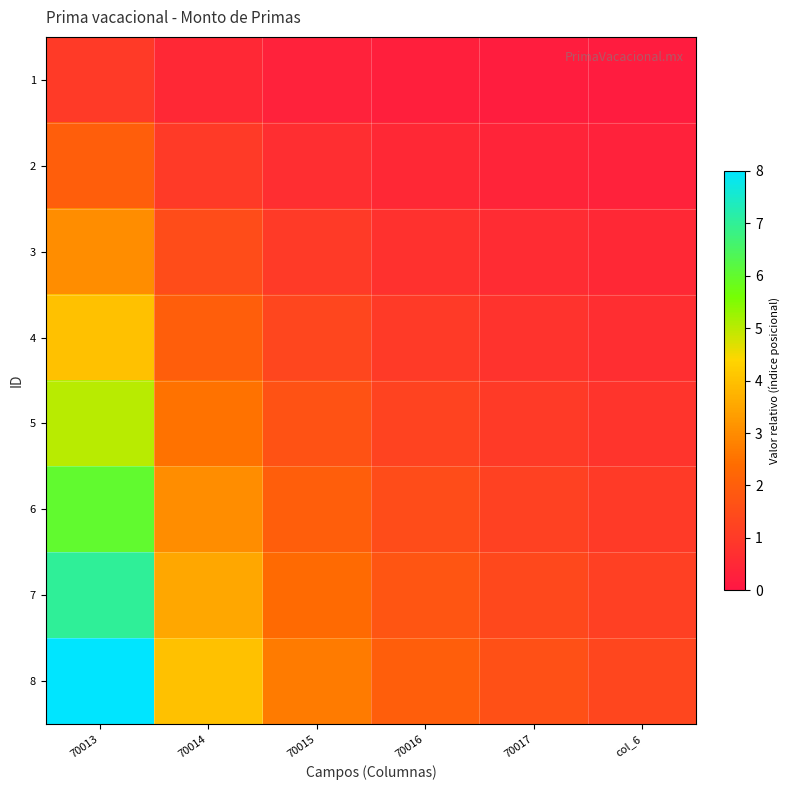

Reading left to right, what are all the values shown in this chart?

1: 70013=1.0	70014=0.5	70015=0.3	70016=0.2	70017=0.2	col_6=0.2
2: 70013=2.0	70014=1.0	70015=0.7	70016=0.5	70017=0.4	col_6=0.3
3: 70013=3.0	70014=1.5	70015=1.0	70016=0.8	70017=0.6	col_6=0.5
4: 70013=4.0	70014=2.0	70015=1.3	70016=1.0	70017=0.8	col_6=0.7
5: 70013=5.0	70014=2.5	70015=1.7	70016=1.2	70017=1.0	col_6=0.8
6: 70013=6.0	70014=3.0	70015=2.0	70016=1.5	70017=1.2	col_6=1.0
7: 70013=7.0	70014=3.5	70015=2.3	70016=1.8	70017=1.4	col_6=1.2
8: 70013=8.0	70014=4.0	70015=2.7	70016=2.0	70017=1.6	col_6=1.3